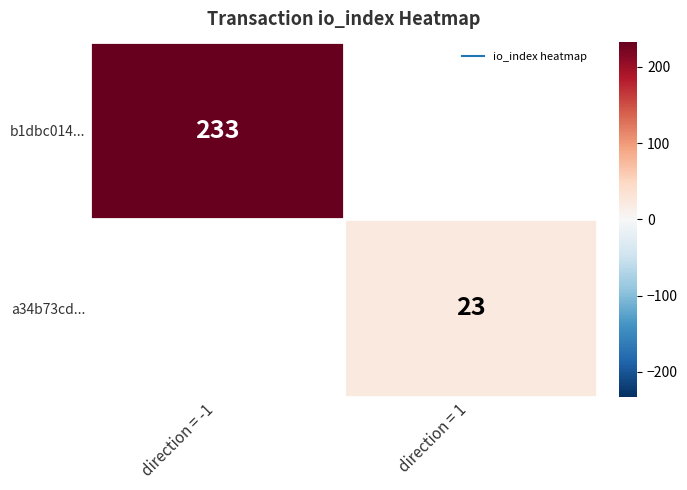

Between io_index and direction, which is larger?

io_index